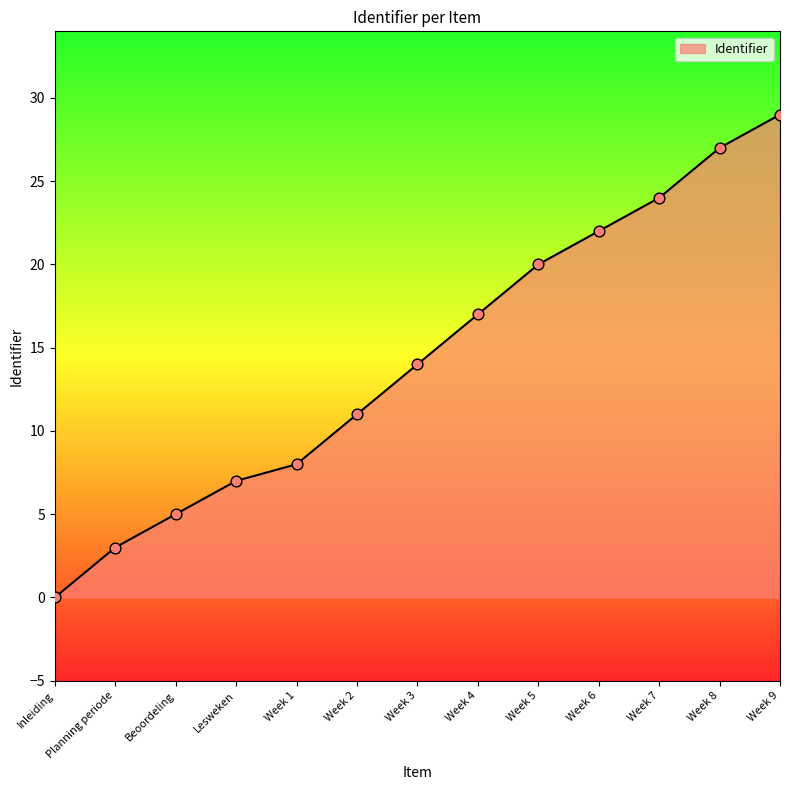

Between Lesweken and Week 7, which is larger?

Week 7